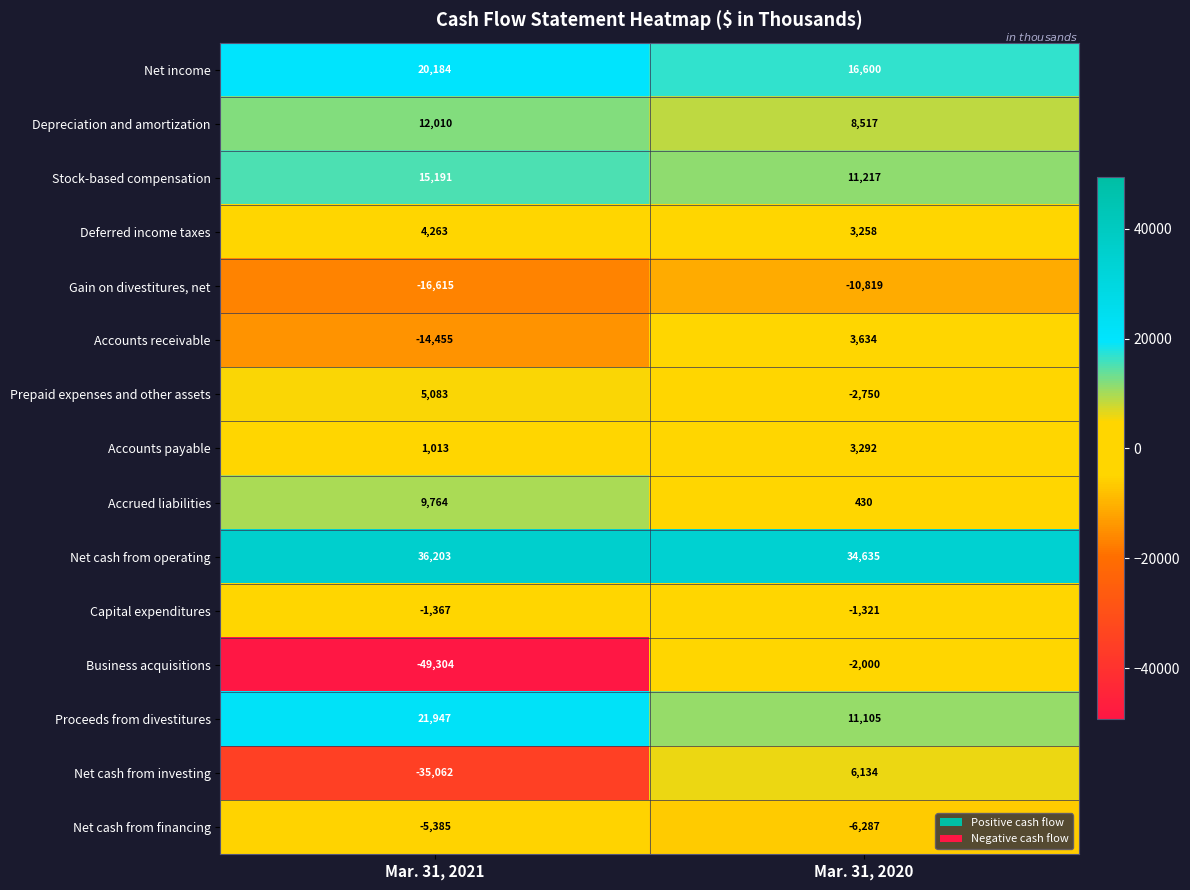

Reading right to left, transcribe all the data shown in this chart.

Net income: 16600	20184
Depreciation and amortization: 8517	12010
Stock-based compensation: 11217	15191
Deferred income taxes: 3258	4263
Gain on divestitures, net: -10819	-16615
Accounts receivable: 3634	-14455
Prepaid expenses and other assets: -2750	5083
Accounts payable: 3292	1013
Accrued liabilities: 430	9764
Net cash from operating: 34635	36203
Capital expenditures: -1321	-1367
Business acquisitions: -2000	-49304
Proceeds from divestitures: 11105	21947
Net cash from investing: 6134	-35062
Net cash from financing: -6287	-5385